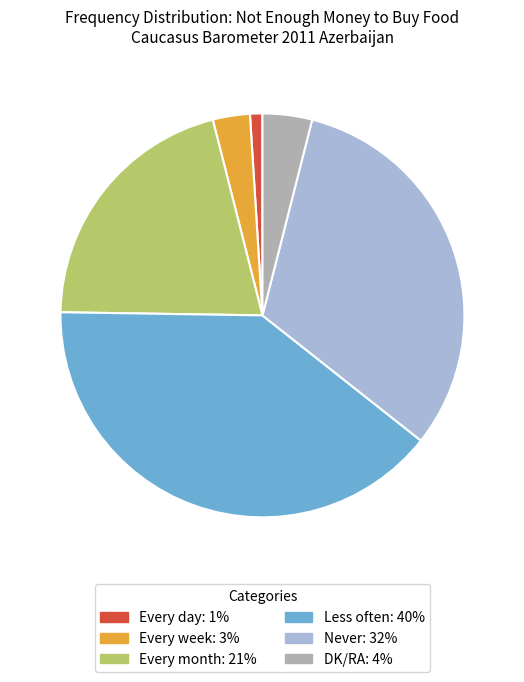

Is Never the majority of the pie?

No